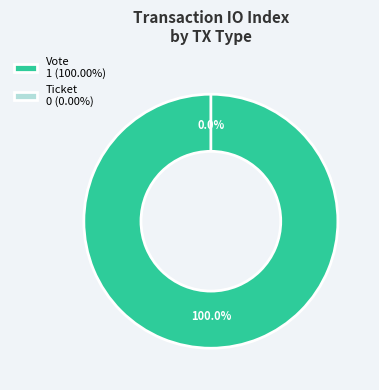

What is the change in value from Vote to Ticket?

-1